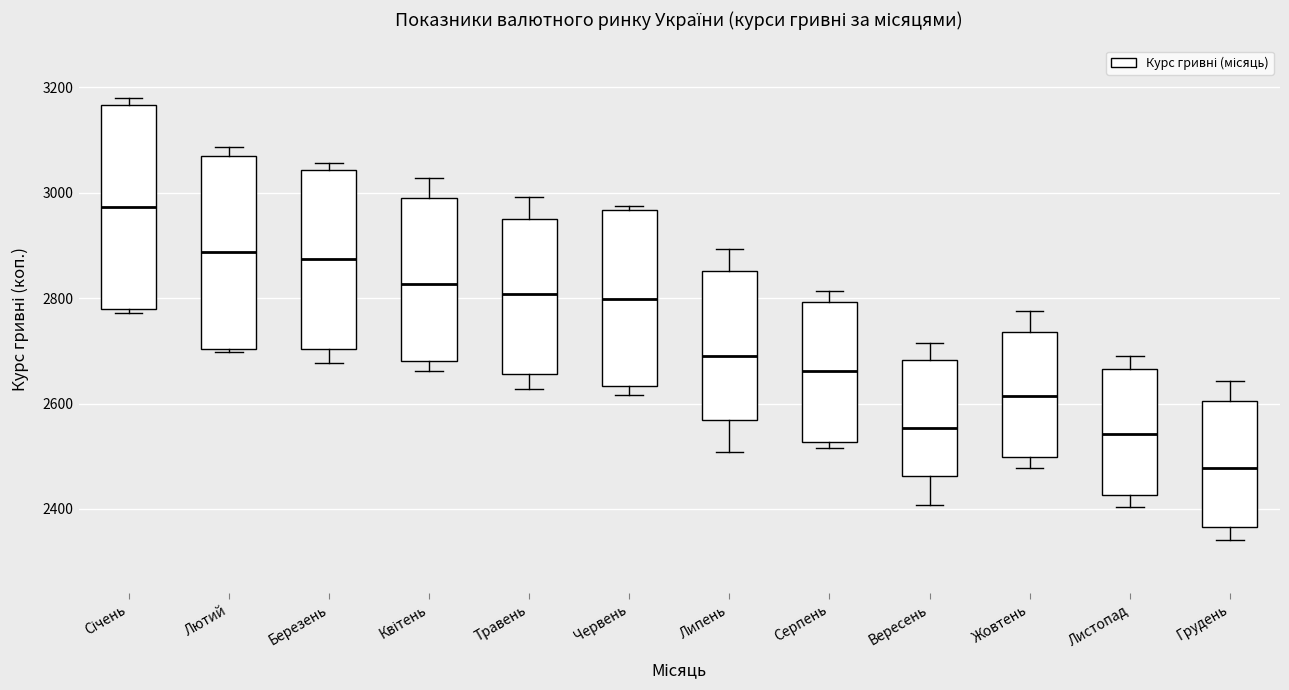

Comparing the boxes themselves (not the whiskers), which one is the tallest?

Січень